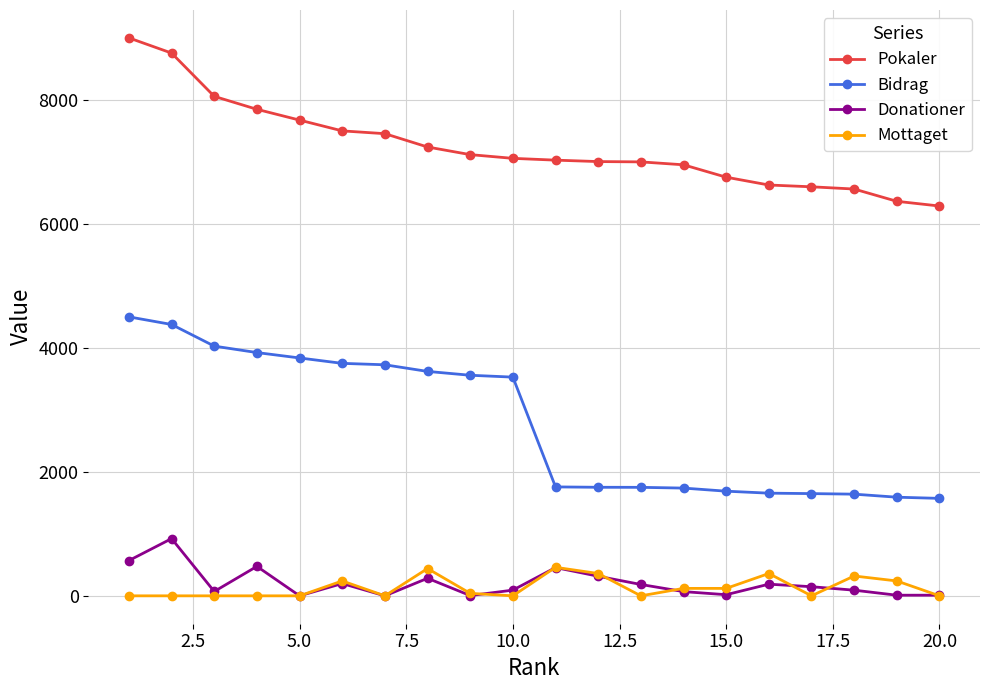

Which series has the widest spread of values?

Bidrag